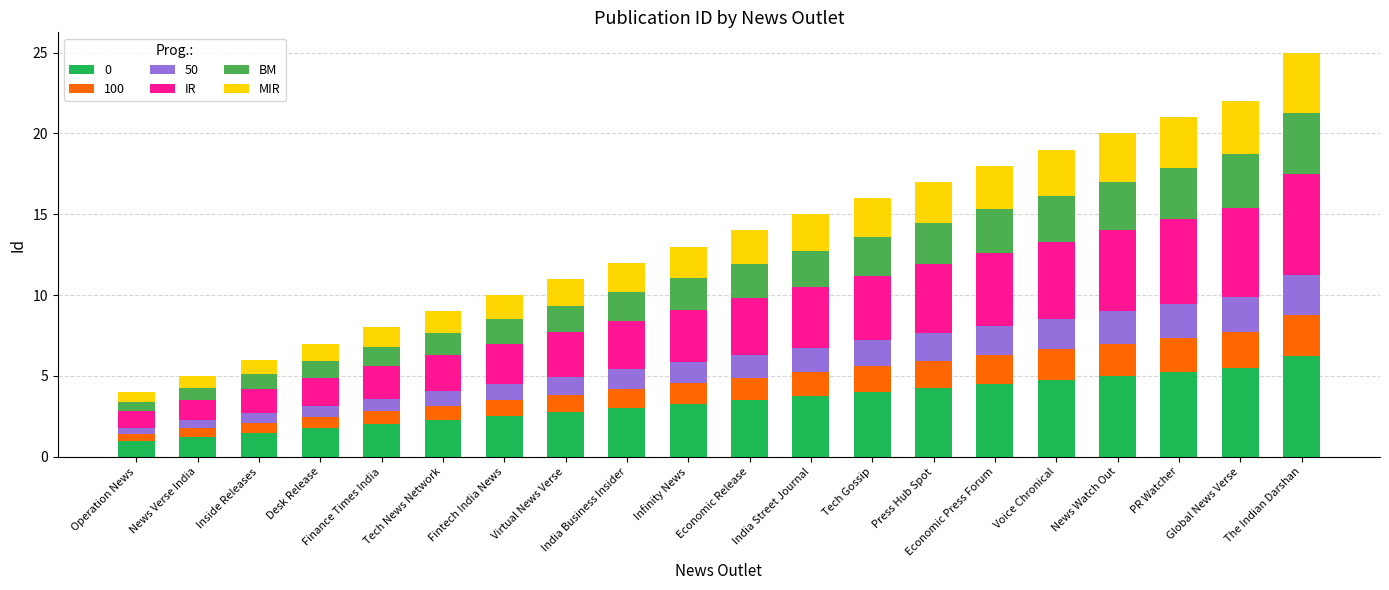

What is the average value of the 0 series?

3.4